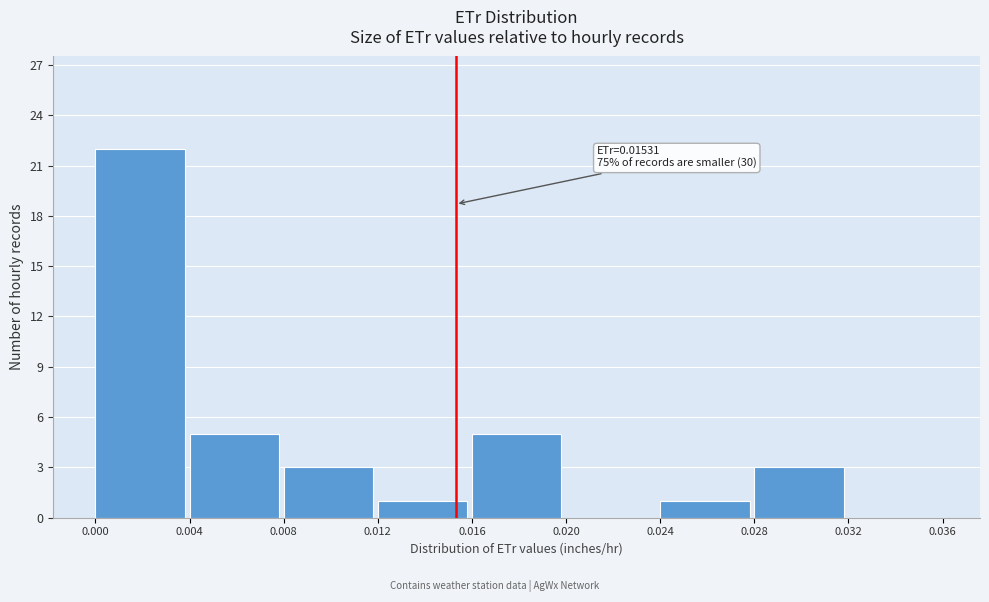

Over which range of the x-axis is the bar tallest?

0.000 to 0.004